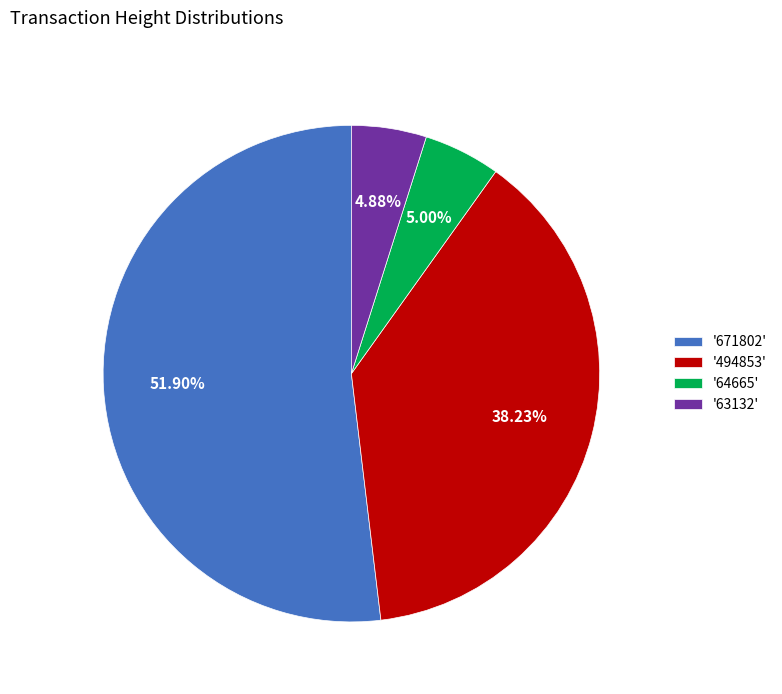

Do '64665' and '494853' together represent more than half of the pie?

No